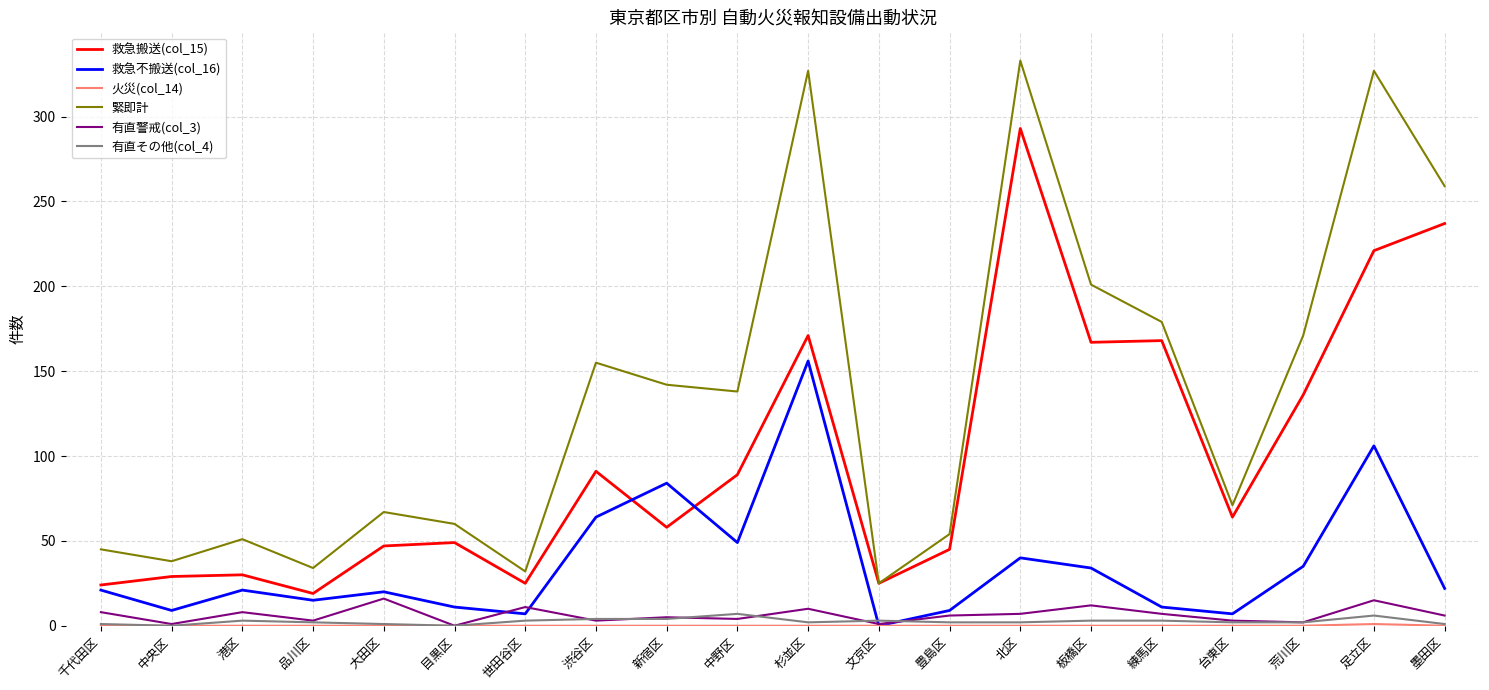

What is the sum of all 救急搬送(col_15) values?

1988